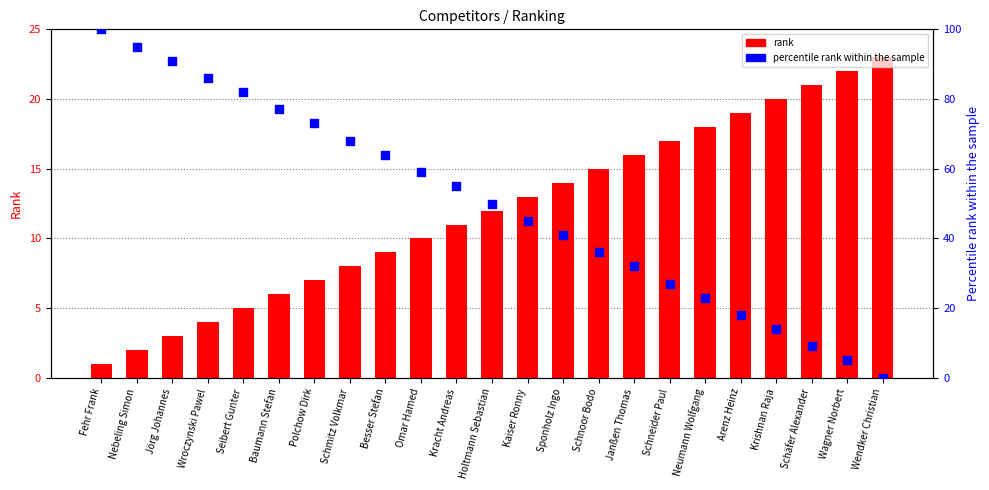

At which category is the sum across all series the highest?

Fehr Frank